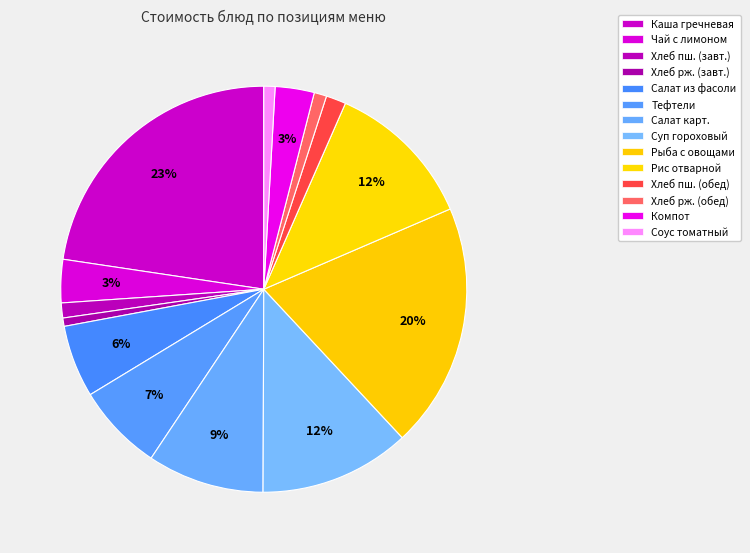

Count the number of slices in the pie.

14